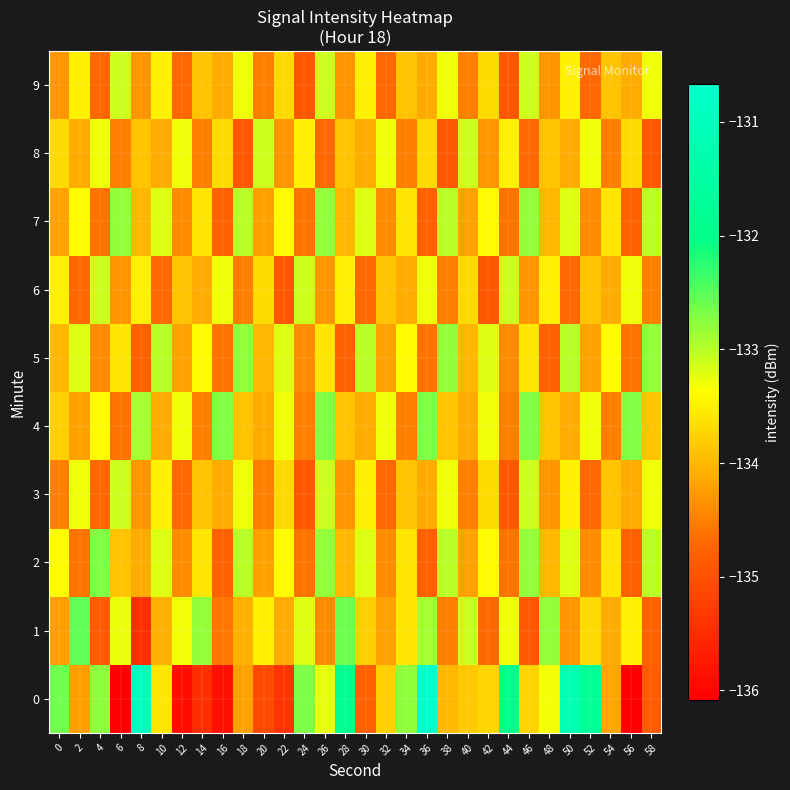

Reading left to right, what are all the values shown in this chart?

0: 0=-132.6	2=-134.2	4=-132.8	6=-136.1	8=-130.9	10=-133.6	12=-135.9	14=-135.5	16=-135.9	18=-134.2	20=-135.1	22=-135.4	24=-132.7	26=-133.2	28=-131.9	30=-134.8	32=-133.8	34=-132.8	36=-130.7	38=-134.0	40=-133.9	42=-133.7	44=-132.0	46=-133.7	48=-133.3	50=-131.2	52=-131.7	54=-134.2	56=-136.1	58=-134.9
1: 0=-134.2	2=-132.5	4=-134.9	6=-133.3	8=-135.5	10=-134.1	12=-133.3	14=-132.8	16=-134.6	18=-134.1	20=-133.5	22=-134.1	24=-133.2	26=-134.4	28=-132.6	30=-133.8	32=-134.2	34=-133.6	36=-132.9	38=-134.5	40=-133.1	42=-134.7	44=-133.3	46=-134.9	48=-132.8	50=-134.3	52=-133.7	54=-134.1	56=-133.5	58=-134.8
2: 0=-133.4	2=-134.6	4=-132.7	6=-133.9	8=-134.1	10=-133.2	12=-134.4	14=-133.6	16=-134.8	18=-133.0	20=-134.2	22=-133.4	24=-134.6	26=-132.8	28=-134.0	30=-133.2	32=-134.4	34=-133.6	36=-134.8	38=-133.0	40=-134.2	42=-133.4	44=-134.6	46=-132.8	48=-134.0	50=-133.2	52=-134.4	54=-133.6	56=-134.8	58=-133.0
3: 0=-134.5	2=-133.3	4=-134.7	6=-133.1	8=-134.3	10=-133.5	12=-134.7	14=-133.9	16=-134.1	18=-133.3	20=-134.5	22=-133.7	24=-134.9	26=-133.1	28=-134.3	30=-133.5	32=-134.7	34=-133.9	36=-134.1	38=-133.3	40=-134.5	42=-133.7	44=-134.9	46=-133.1	48=-134.3	50=-133.5	52=-134.7	54=-133.9	56=-134.1	58=-133.3
4: 0=-133.8	2=-134.2	4=-133.4	6=-134.6	8=-132.9	10=-134.1	12=-133.3	14=-134.5	16=-132.7	18=-133.9	20=-134.1	22=-133.3	24=-134.5	26=-132.7	28=-133.9	30=-134.1	32=-133.3	34=-134.5	36=-132.7	38=-133.9	40=-134.1	42=-133.3	44=-134.5	46=-132.7	48=-133.9	50=-134.1	52=-133.3	54=-134.5	56=-132.7	58=-133.9
5: 0=-134.0	2=-133.2	4=-134.4	6=-133.6	8=-134.8	10=-133.0	12=-134.2	14=-133.4	16=-134.6	18=-132.8	20=-134.0	22=-133.2	24=-134.4	26=-133.6	28=-134.8	30=-133.0	32=-134.2	34=-133.4	36=-134.6	38=-132.8	40=-134.0	42=-133.2	44=-134.4	46=-133.6	48=-134.8	50=-133.0	52=-134.2	54=-133.4	56=-134.6	58=-132.8
6: 0=-133.5	2=-134.7	4=-133.1	6=-134.3	8=-133.5	10=-134.7	12=-133.9	14=-134.1	16=-133.3	18=-134.5	20=-133.7	22=-134.9	24=-133.1	26=-134.3	28=-133.5	30=-134.7	32=-133.9	34=-134.1	36=-133.3	38=-134.5	40=-133.7	42=-134.9	44=-133.1	46=-134.3	48=-133.5	50=-134.7	52=-133.9	54=-134.1	56=-133.3	58=-134.5
7: 0=-134.2	2=-133.4	4=-134.6	6=-132.8	8=-134.0	10=-133.2	12=-134.4	14=-133.6	16=-134.8	18=-133.0	20=-134.2	22=-133.4	24=-134.6	26=-132.8	28=-134.0	30=-133.2	32=-134.4	34=-133.6	36=-134.8	38=-133.0	40=-134.2	42=-133.4	44=-134.6	46=-132.8	48=-134.0	50=-133.2	52=-134.4	54=-133.6	56=-134.8	58=-133.0
8: 0=-133.7	2=-134.1	4=-133.3	6=-134.5	8=-133.9	10=-134.1	12=-133.3	14=-134.5	16=-133.7	18=-134.9	20=-133.1	22=-134.3	24=-133.5	26=-134.7	28=-133.9	30=-134.1	32=-133.3	34=-134.5	36=-133.7	38=-134.9	40=-133.1	42=-134.3	44=-133.5	46=-134.7	48=-133.9	50=-134.1	52=-133.3	54=-134.5	56=-133.7	58=-134.9
9: 0=-134.3	2=-133.5	4=-134.7	6=-133.1	8=-134.3	10=-133.5	12=-134.7	14=-133.9	16=-134.1	18=-133.3	20=-134.5	22=-133.7	24=-134.9	26=-133.1	28=-134.3	30=-133.5	32=-134.7	34=-133.9	36=-134.1	38=-133.3	40=-134.5	42=-133.7	44=-134.9	46=-133.1	48=-134.3	50=-133.5	52=-134.7	54=-133.9	56=-134.1	58=-133.3